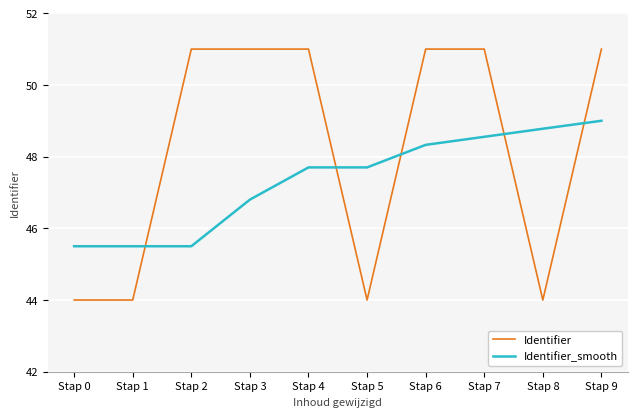

At Stap 0, list the series in order from largest to smallest.

Identifier_smooth, Identifier